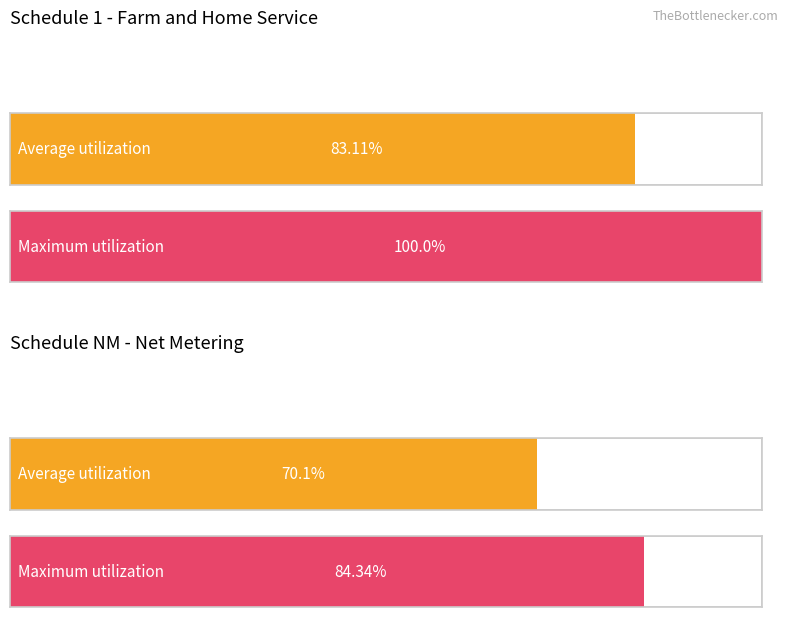

Which label corresponds to the smallest value in the chart?

Schedule NM - Net Metering (Avg Rev)